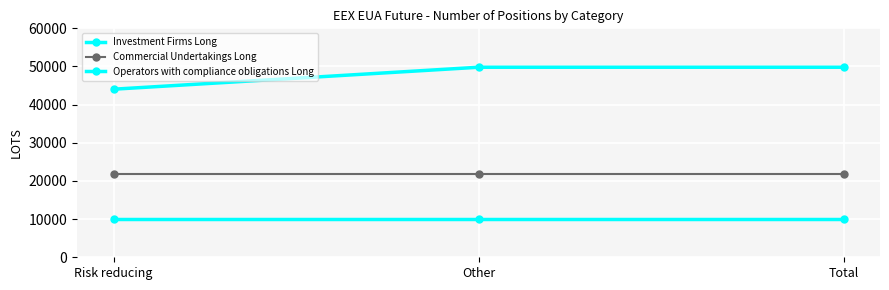

Is the value of Operators with compliance obligations Long at Other greater than the value of Commercial Undertakings Long at Risk reducing?

Yes